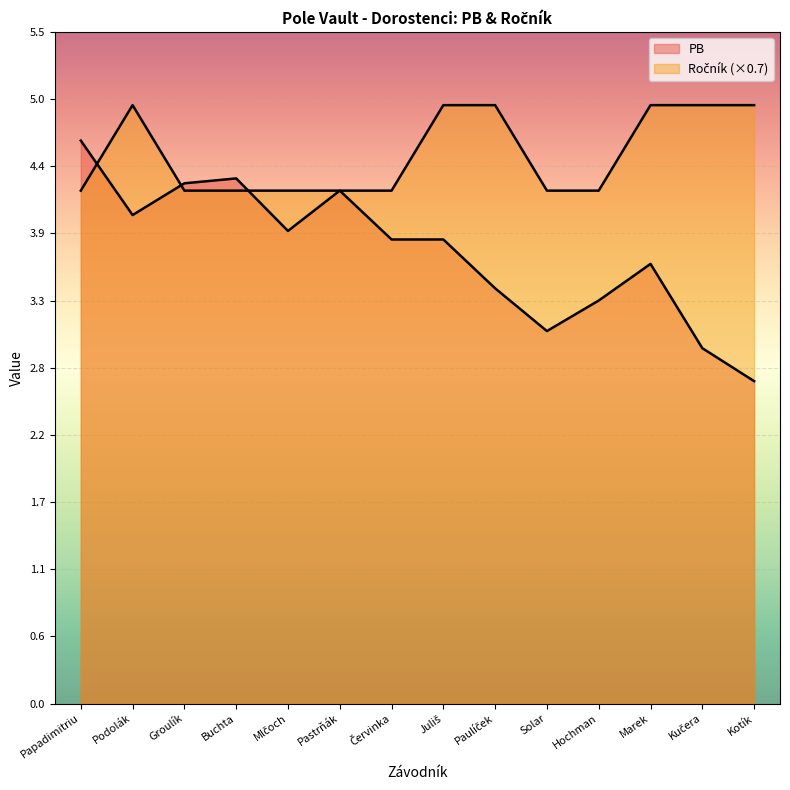

List the series in order of their peak value, highest first.

Ročník, PB